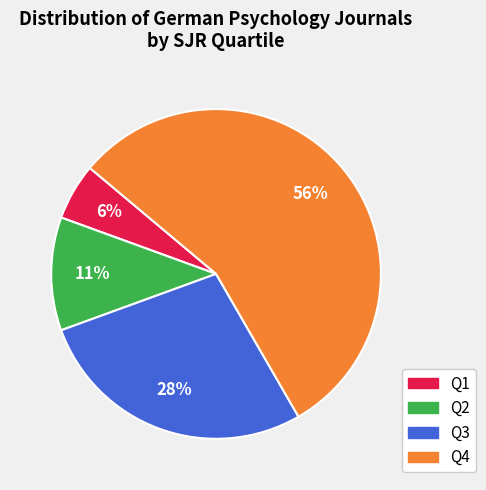

What percentage is the Q1 slice, to the nearest percent?

6%